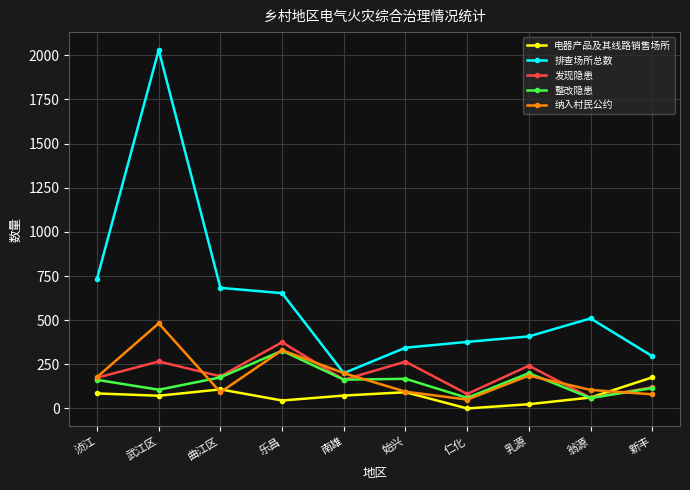

True or false: 排查场所总数 and 整改隐患 intersect in this chart.

False